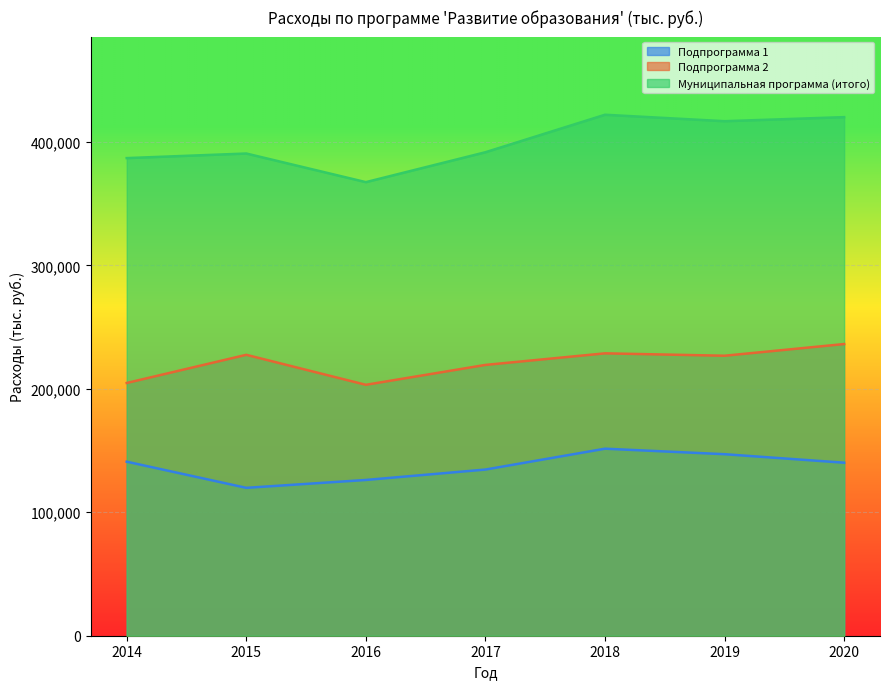

Which series has the largest total across all categories?

Муниципальная программа (итого)